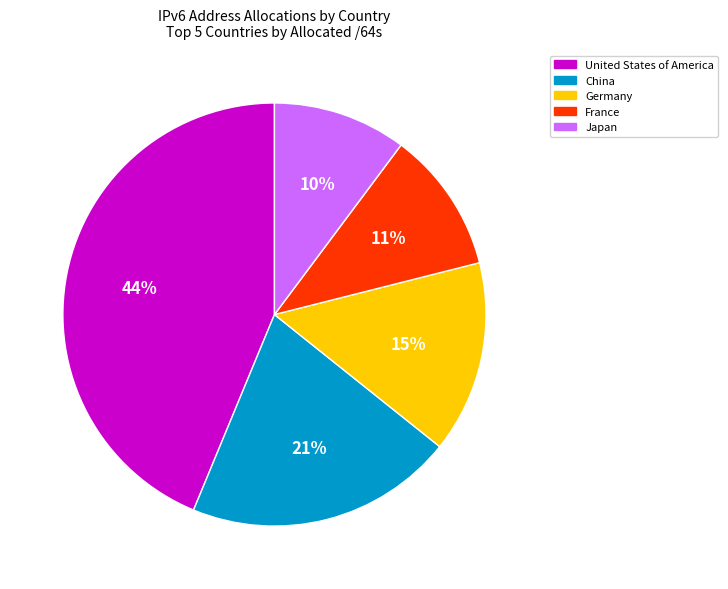

Does any single category account for the majority?

No